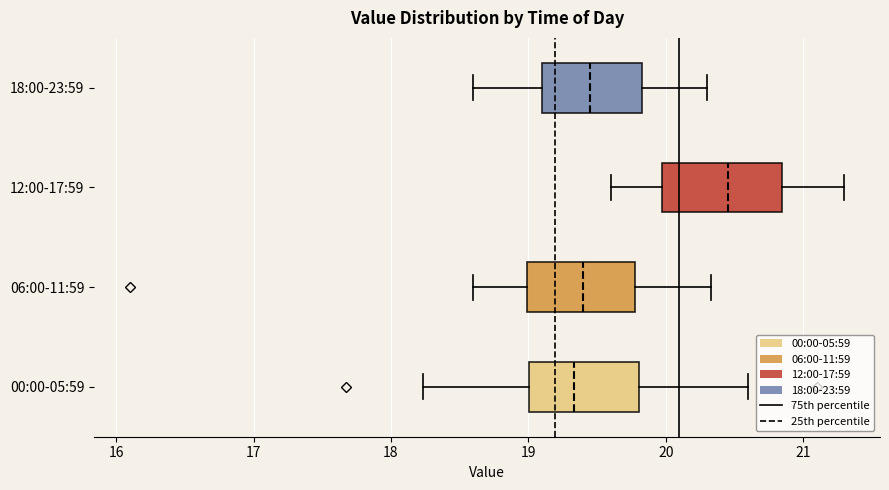

Reading bottom to top, read every box against the x-axis: the position of its median line, the range the box covers, and the ends of its whiskers. The values are not printed on the chart, so give them approximately, as read against the axis.

00:00-05:59: median 19.3, box 19.0 to 19.8, whiskers 18.2 to 20.6
06:00-11:59: median 19.4, box 19.0 to 19.8, whiskers 18.6 to 20.3
12:00-17:59: median 20.5, box 20.0 to 20.9, whiskers 19.6 to 21.3
18:00-23:59: median 19.5, box 19.1 to 19.8, whiskers 18.6 to 20.3